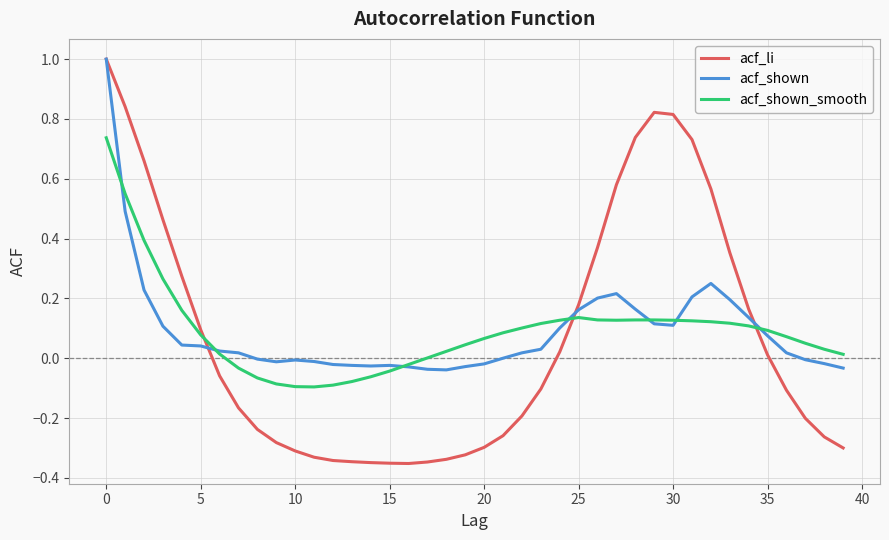

Which series has the largest range (max minus min)?

acf_li